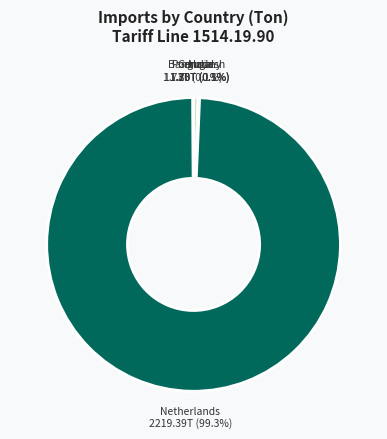

What is the ratio of the value at Netherlands to the value at Bangladesh?

198.2